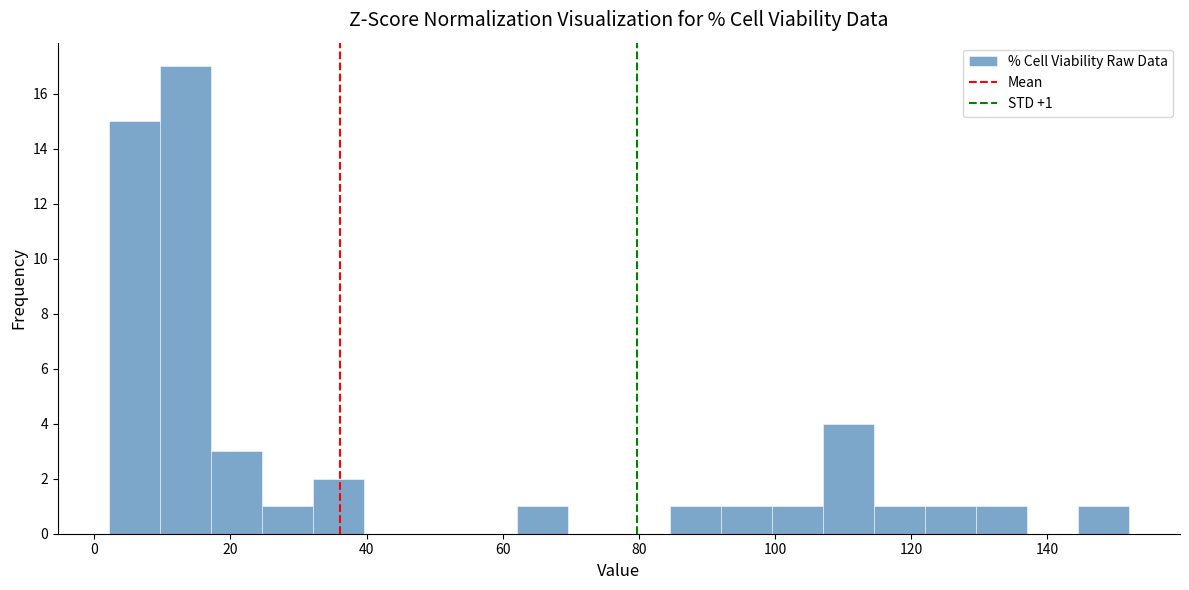

Around what value on the x-axis is the tallest bar? Give the approximate position of its centre, as read against the axis.

14